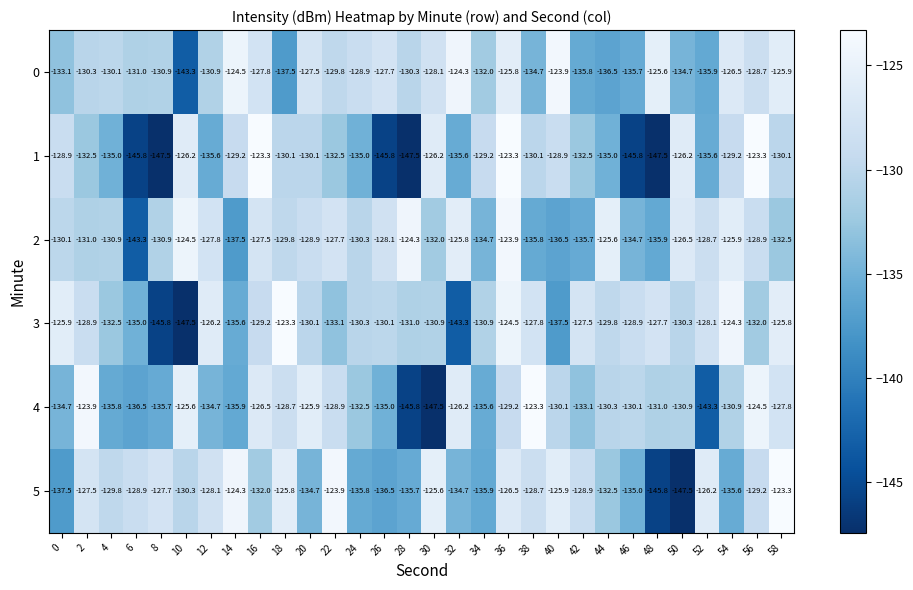

Which series has the widest spread of values?

1